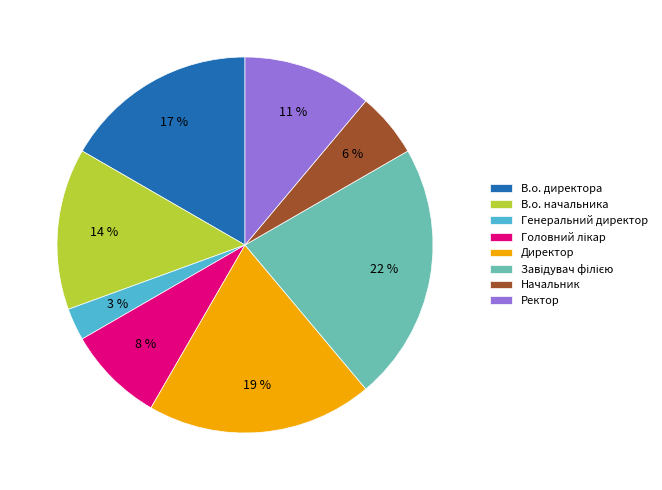

How many segments does this pie chart have?

8